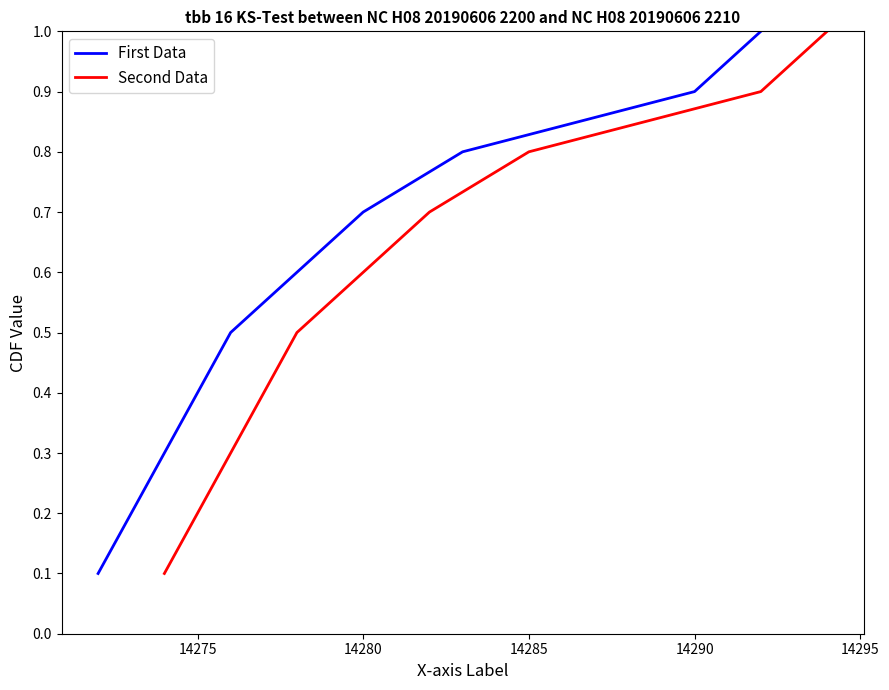

Is it true that First Data equals 0.7 at 14280?

True